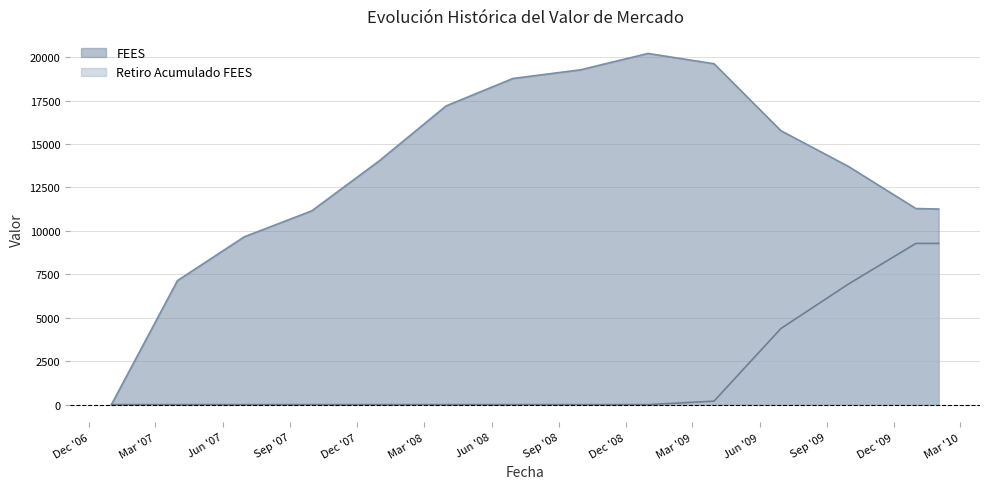

True or false: Retiro Acumulado FEES and FEES cross at least once.

False